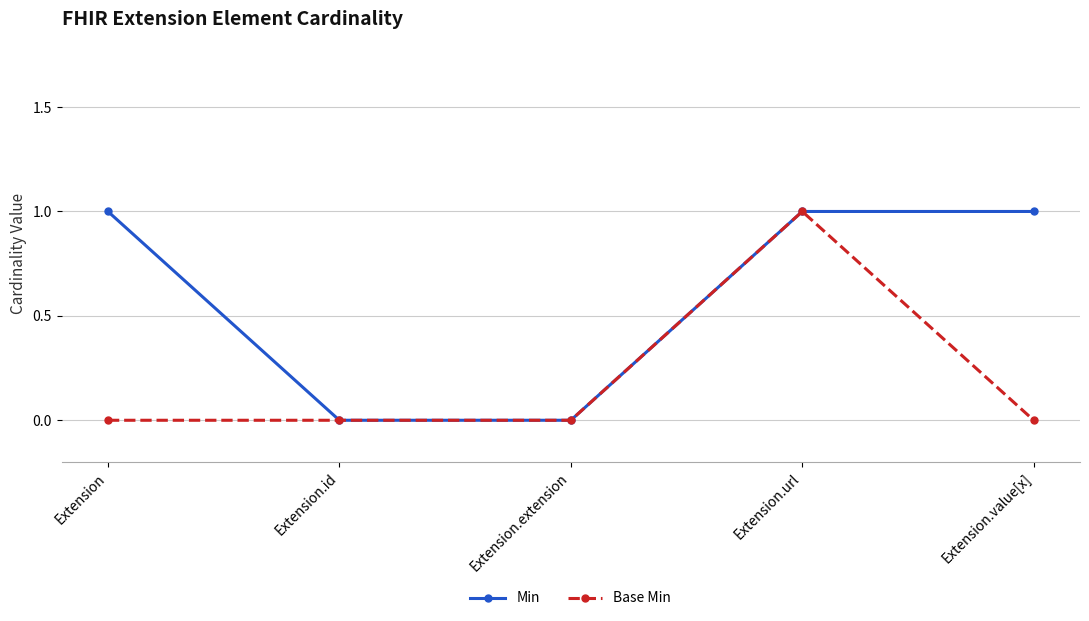

Count the Base Min values in the range 0 to 1.

5